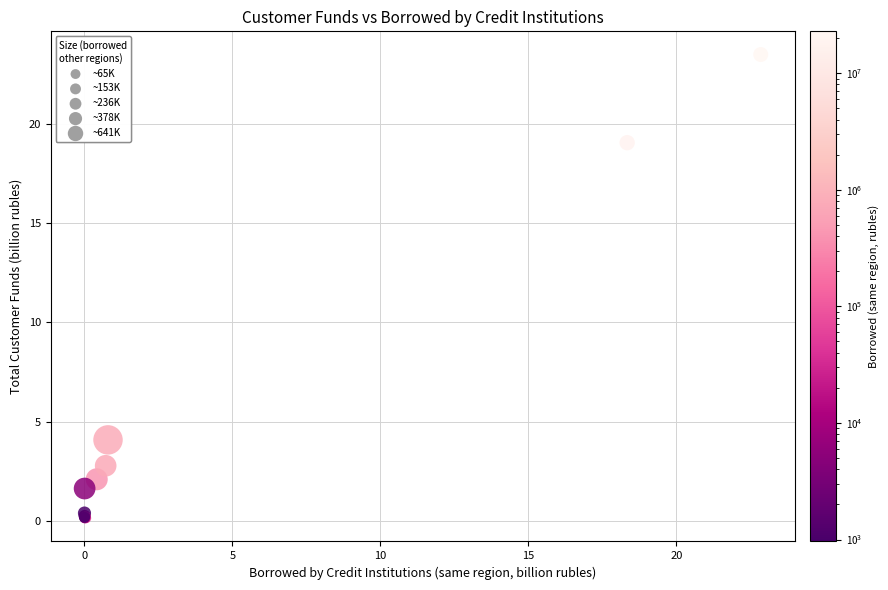

What Y value in the scatter plot is closest to 11?

4.1